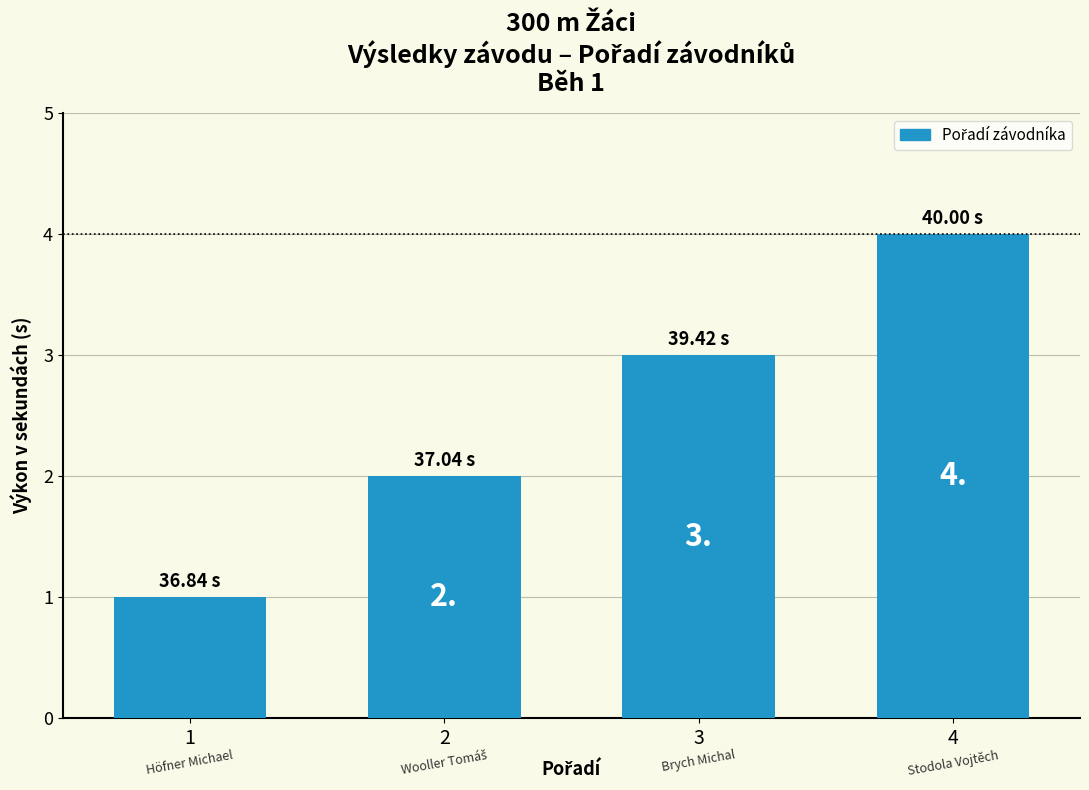

Are the bars horizontal?

No